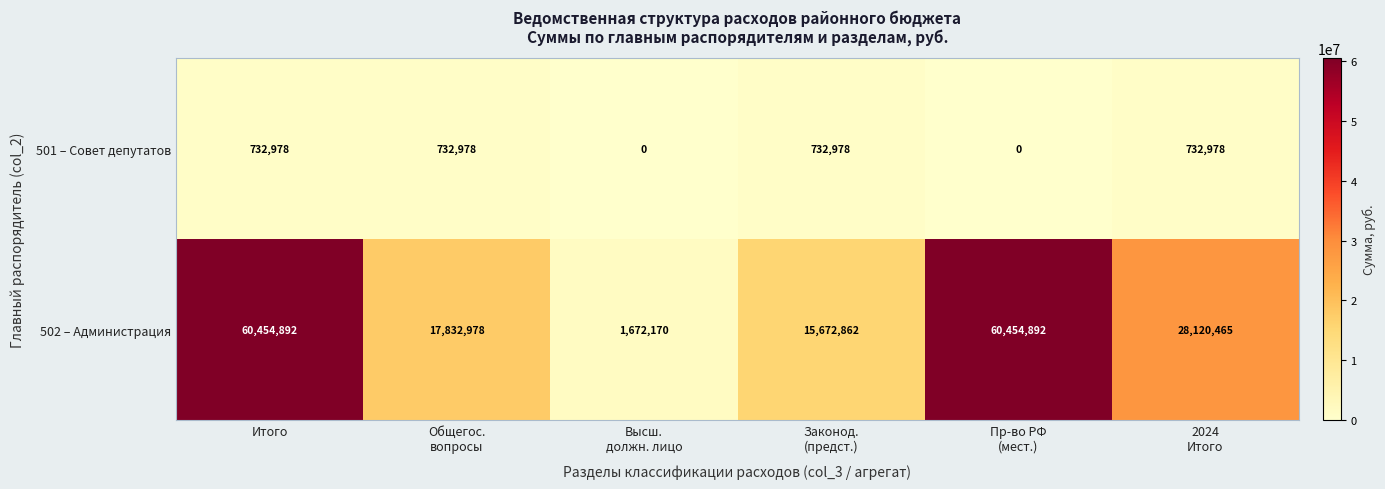

Reading left to right, extract all data points from this chart.

501 – Совет депутатов: 732978	732978	0	732978	0	732978
502 – Администрация: 60454892	17832978	1672170	15672862	60454892	28120465